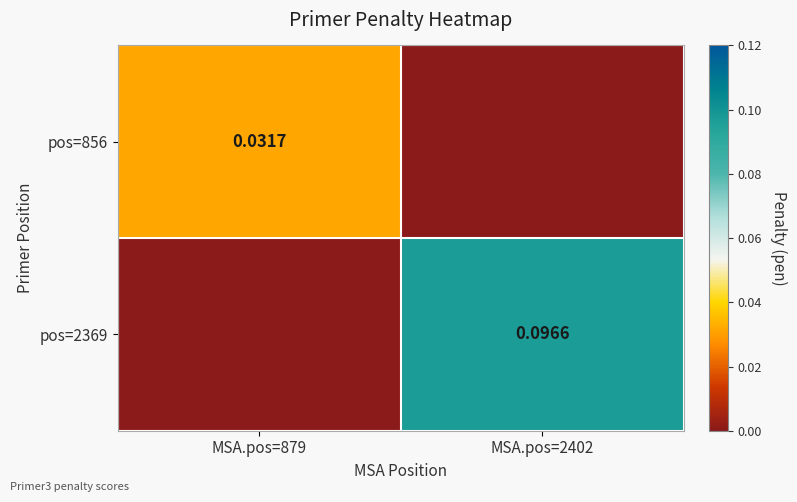

Between MSA.pos=879 and MSA.pos=2402, which is larger?

MSA.pos=879